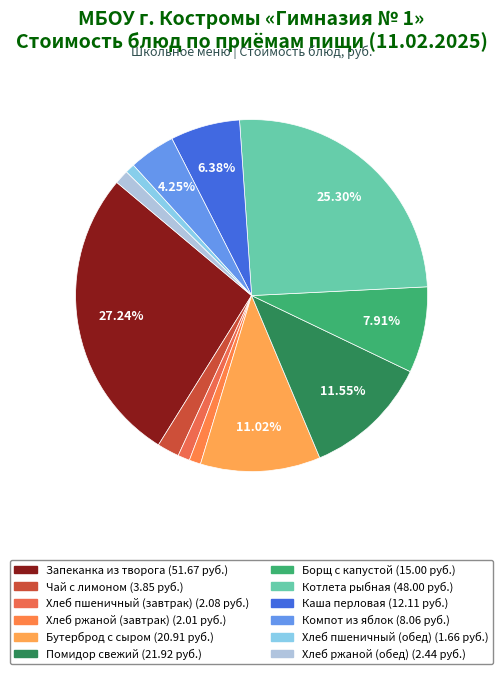

To the nearest percent, what portion does Каша перловая represent?

6%